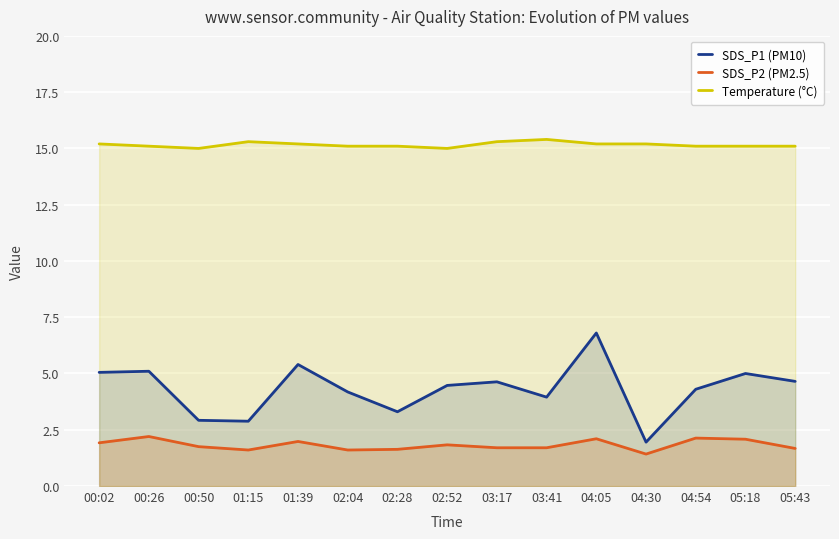

Reading left to right, extract all data points from this chart.

SDS_P1 (PM10): 00:02=5.0	00:26=5.1	00:50=2.9	01:15=2.9	01:39=5.4	02:04=4.2	02:28=3.3	02:52=4.5	03:17=4.6	03:41=4.0	04:05=6.8	04:30=1.9	04:54=4.3	05:18=5.0	05:43=4.7
SDS_P2 (PM2.5): 00:02=1.9	00:26=2.2	00:50=1.8	01:15=1.6	01:39=2.0	02:04=1.6	02:28=1.6	02:52=1.8	03:17=1.7	03:41=1.7	04:05=2.1	04:30=1.4	04:54=2.1	05:18=2.1	05:43=1.7
Temperature (°C): 00:02=15.2	00:26=15.1	00:50=15.0	01:15=15.3	01:39=15.2	02:04=15.1	02:28=15.1	02:52=15.0	03:17=15.3	03:41=15.4	04:05=15.2	04:30=15.2	04:54=15.1	05:18=15.1	05:43=15.1